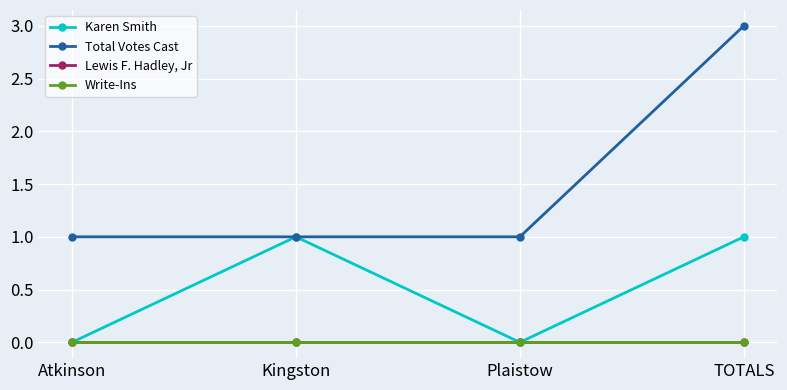

Where is Total Votes Cast nearest to the value 2?

Atkinson